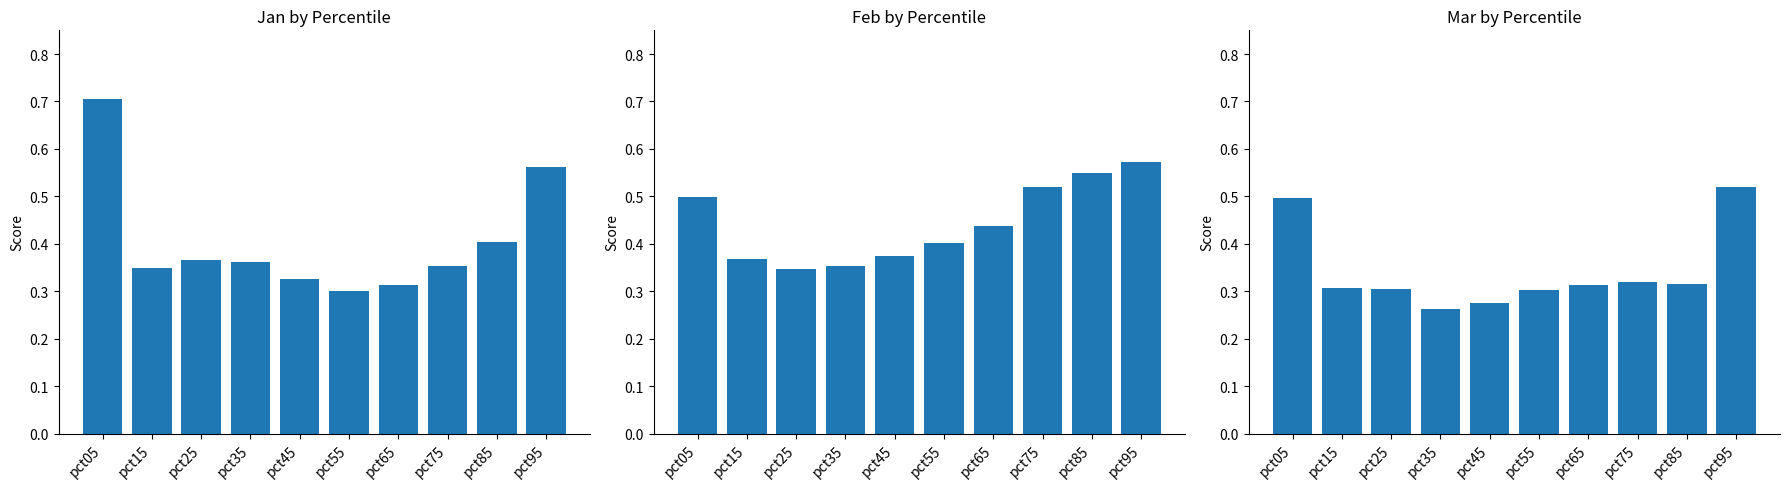

Which series changed the most between pct45 and pct95?

Mar